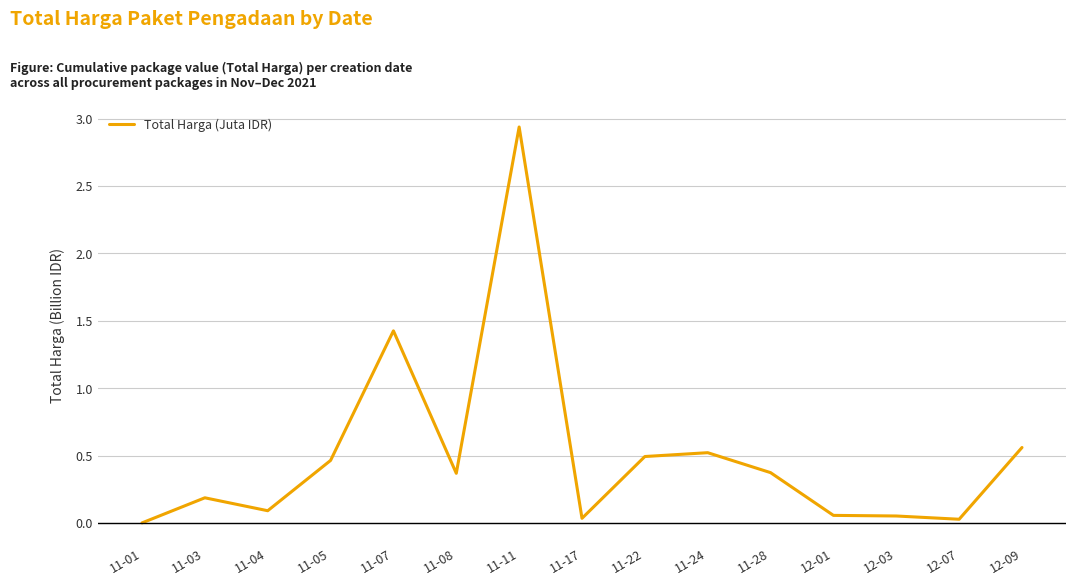

What position from the left is 11-07?

5